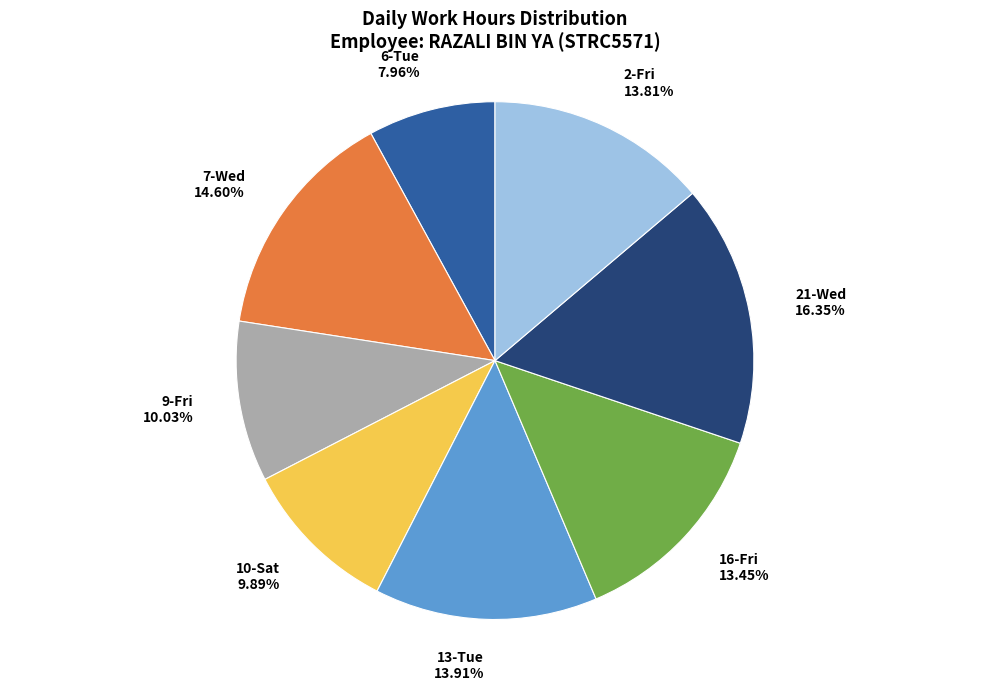

Count the number of slices in the pie.

8